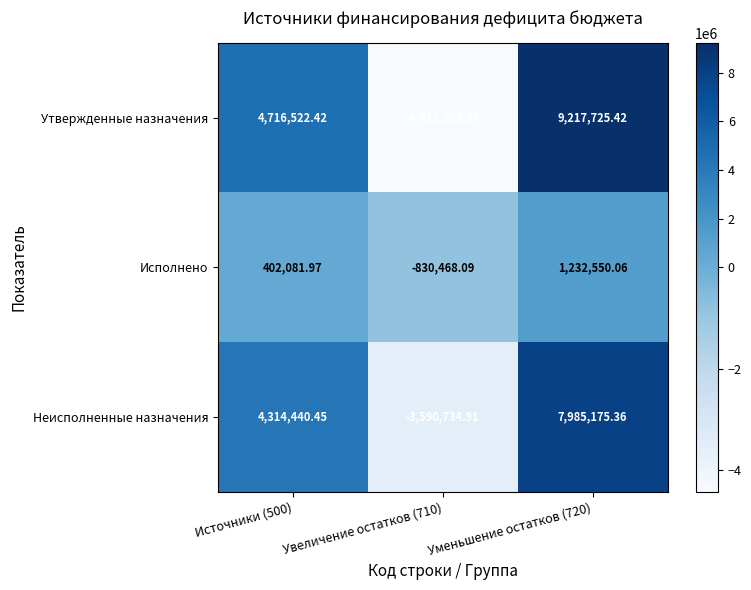

How many data points in Неисполненные назначения are less than 4314440?

1